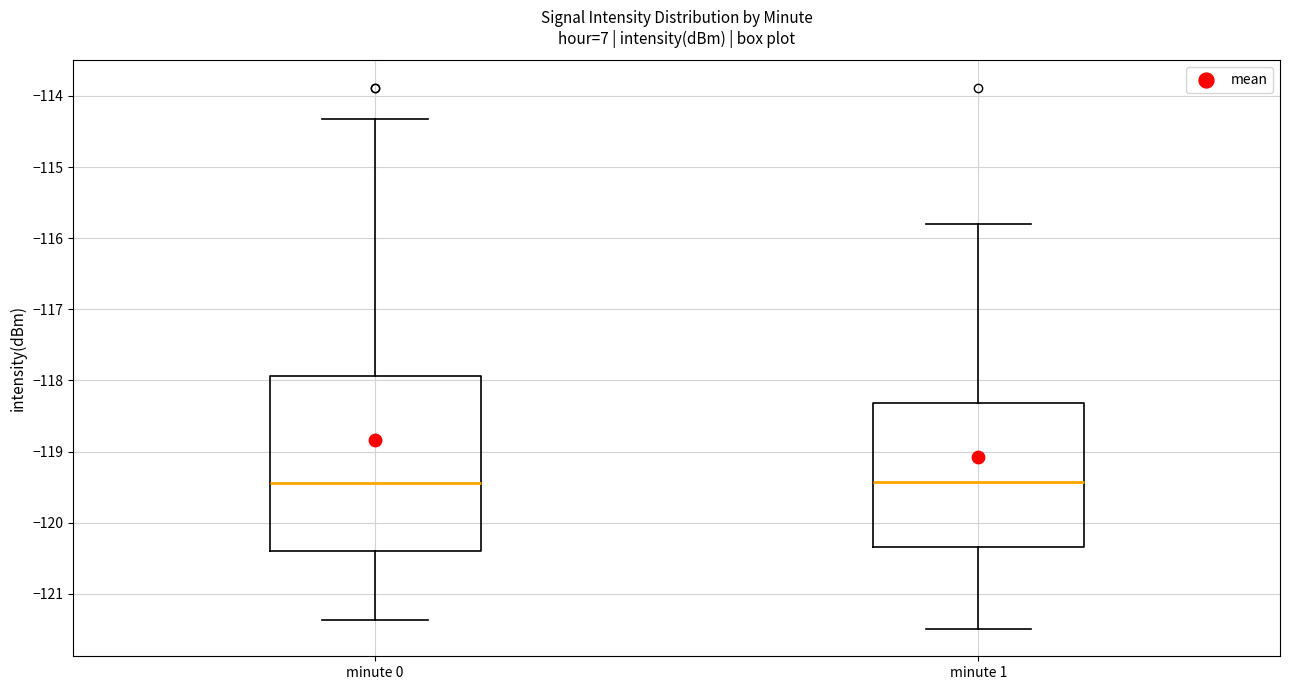

Reading left to right, read every box against the y-axis: the position of its median line, the range the box covers, and the ends of its whiskers. The values are not printed on the chart, so give them approximately, as read against the axis.

minute 0: median -119.4, box -120.4 to -117.9, whiskers -121.4 to -114.3
minute 1: median -119.4, box -120.3 to -118.3, whiskers -121.5 to -115.8